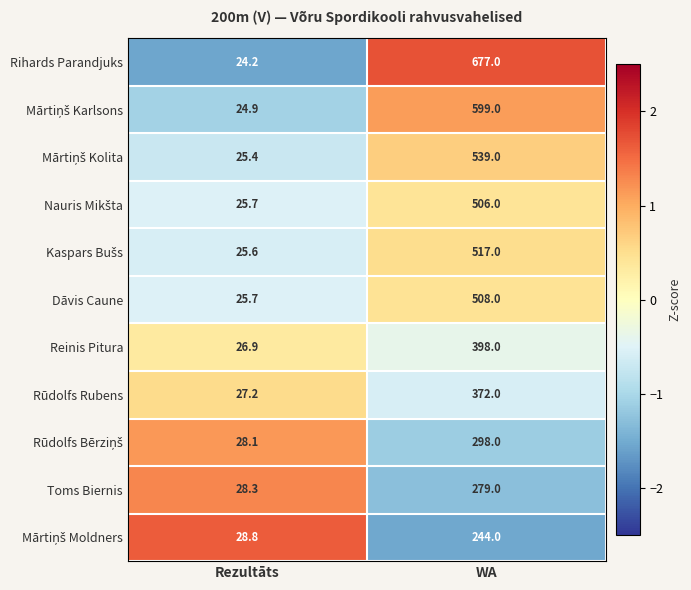

At which category is the sum across all series the highest?

WA